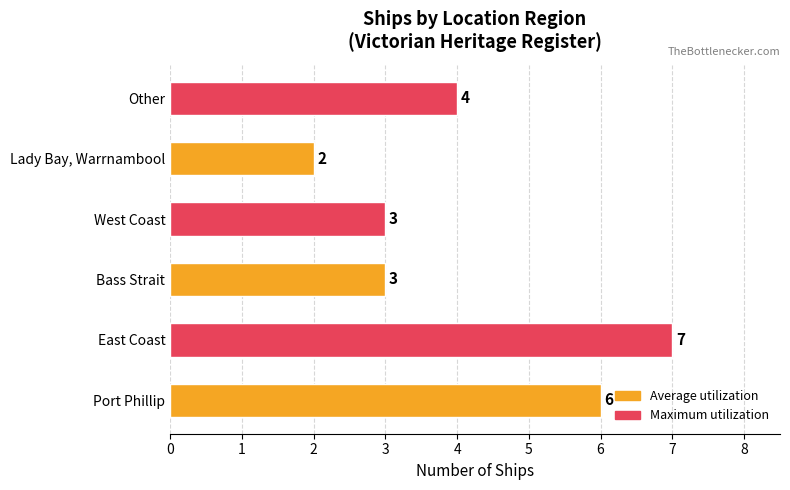

At which category does the chart reach its minimum across all series?

Lady Bay, Warrnambool